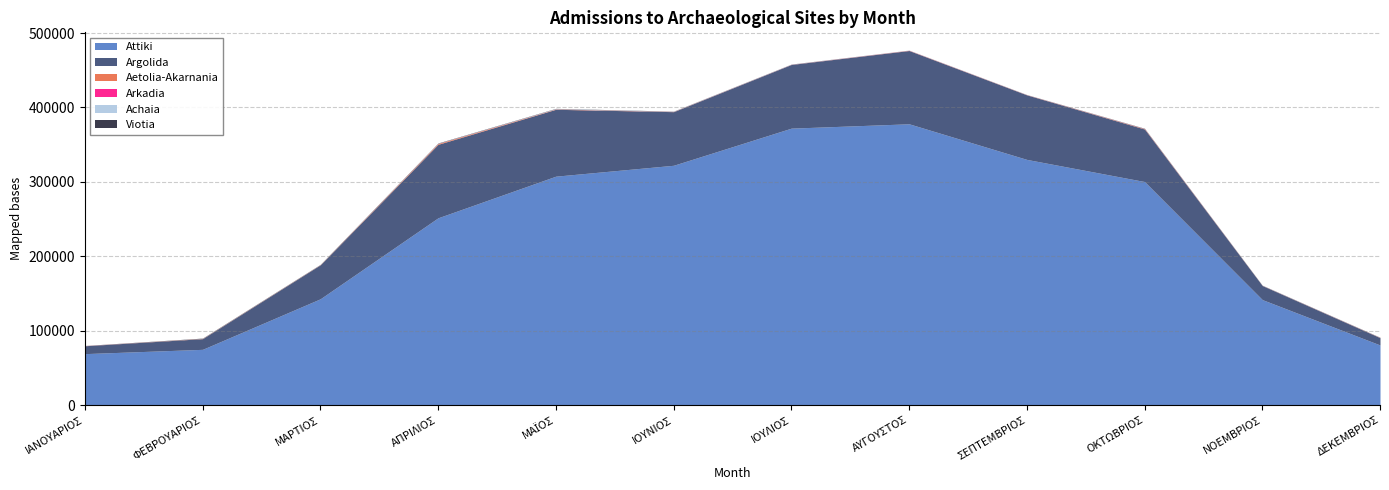

The Achaia series shows 160 at ΑΥΓΟΥΣΤΟΣ. True or false?

True